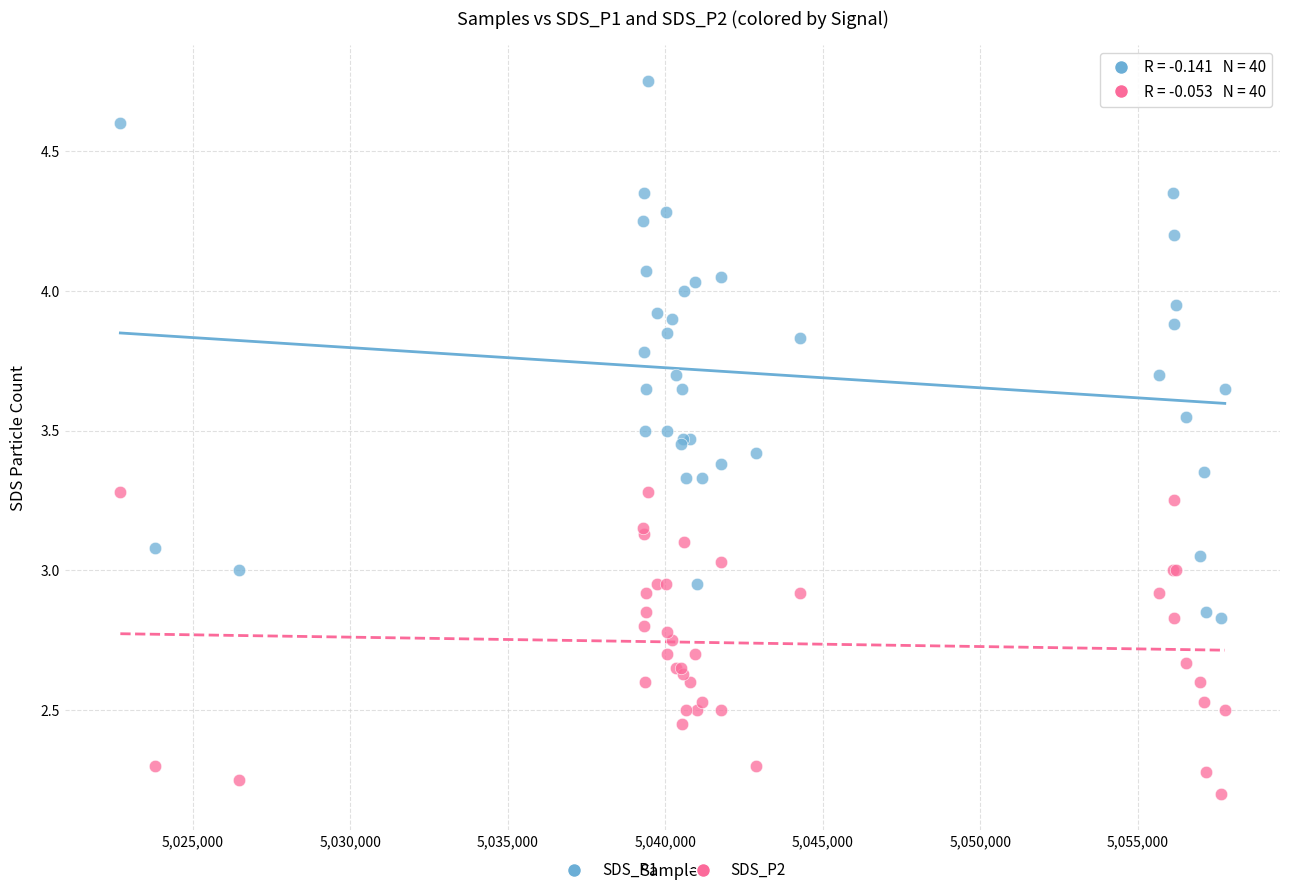

Which series contains the lowest Y value?

SDS_P2